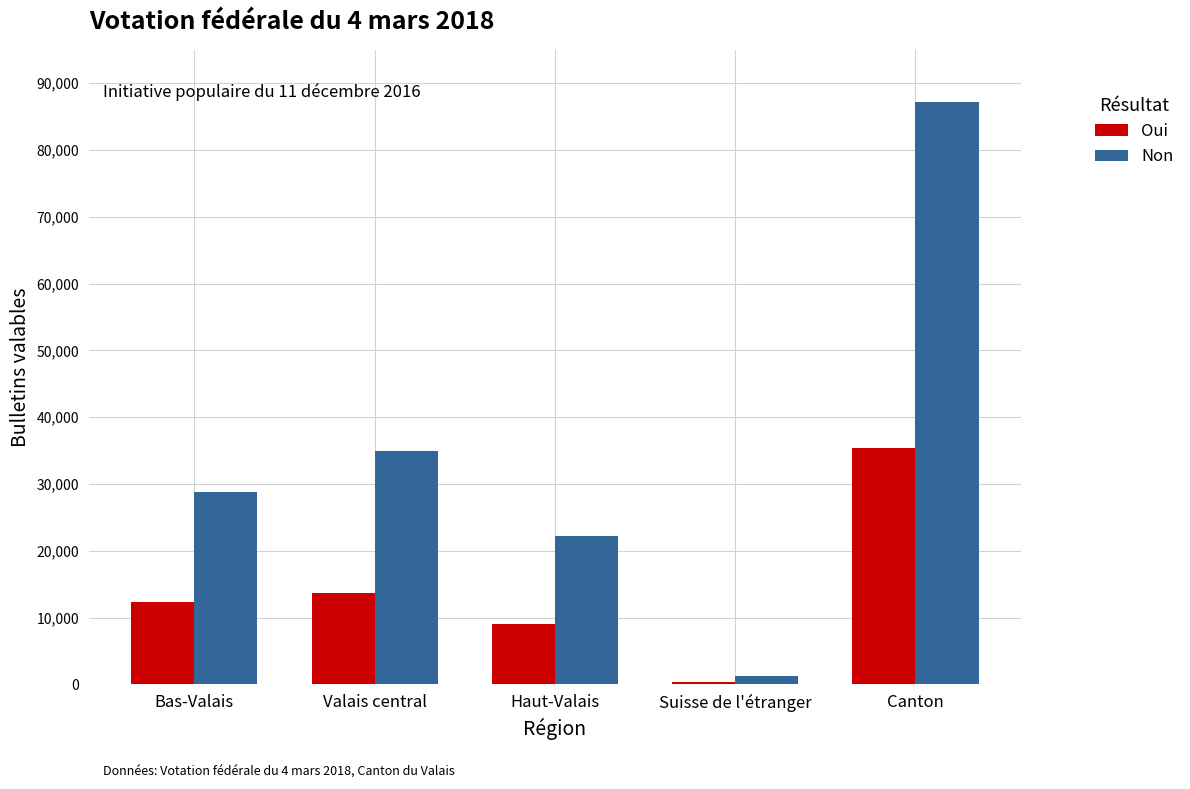

How many data points does each series have?

5